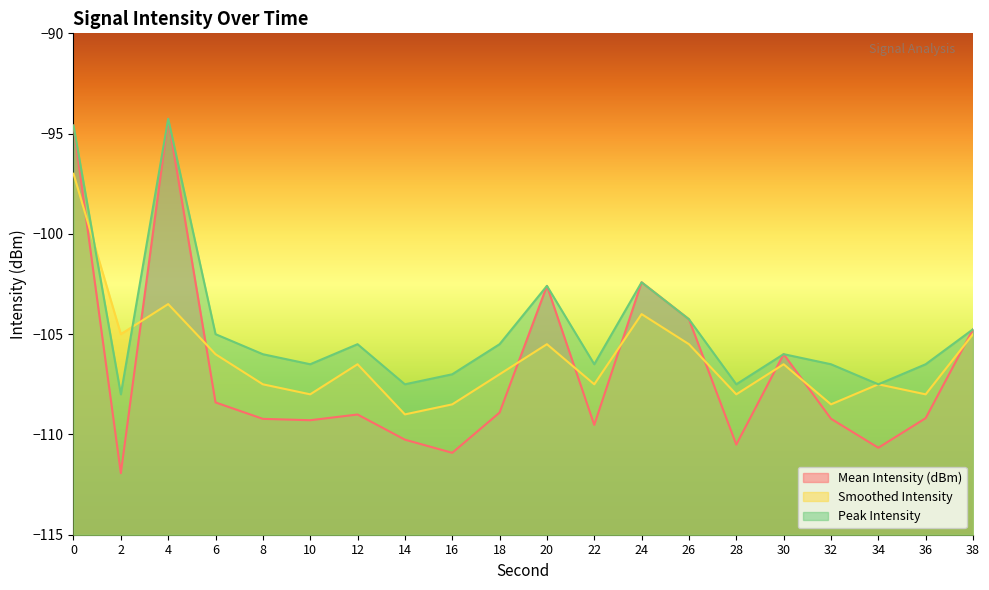

Rank the series by their average value, from lowest to highest.

Mean Intensity (dBm), Smoothed Intensity, Peak Intensity